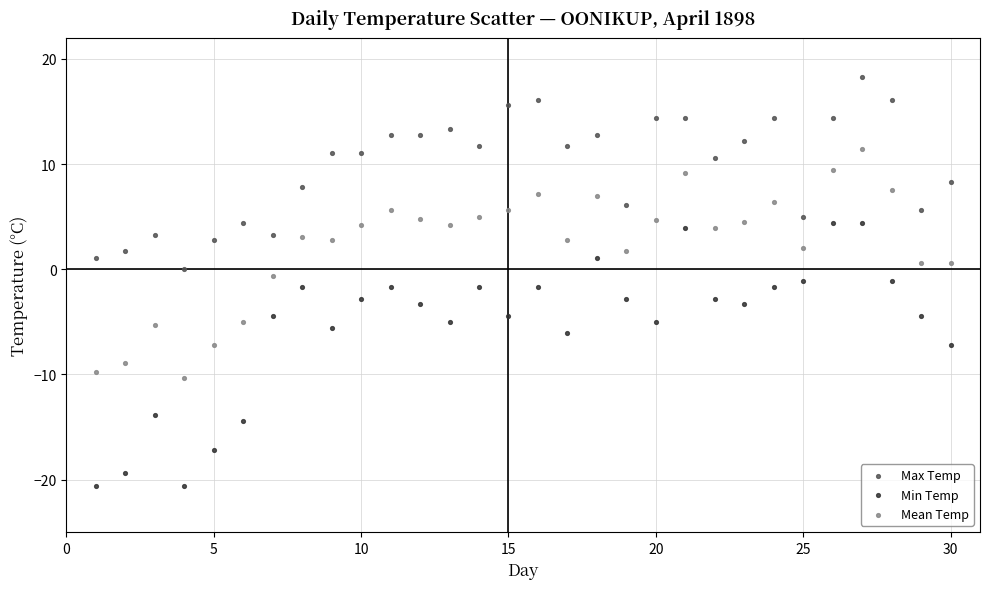

Which series contains the highest Y value?

Max Temp